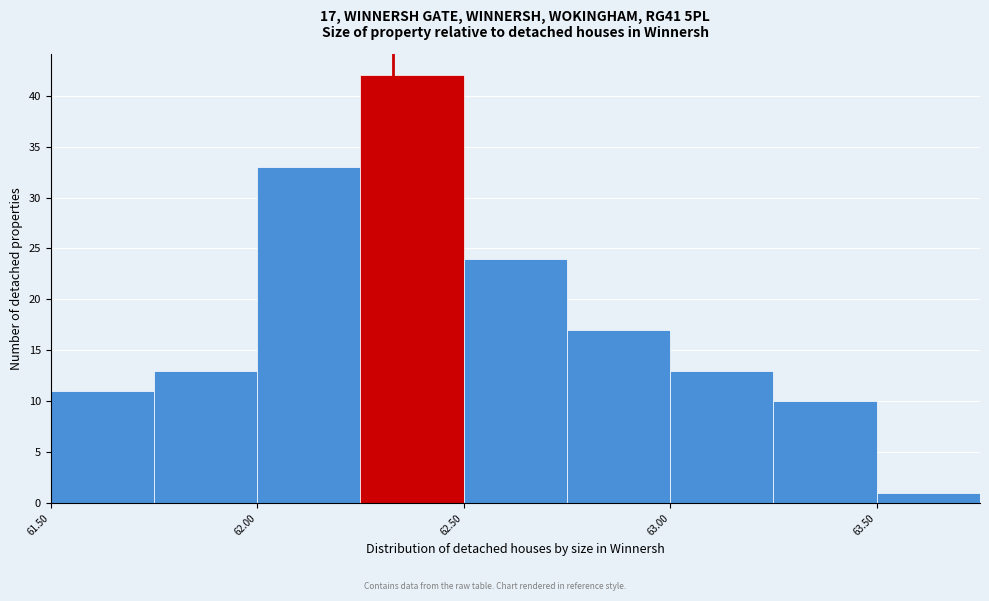

Which range on the x-axis has the tallest bar?

62.25 to 62.50